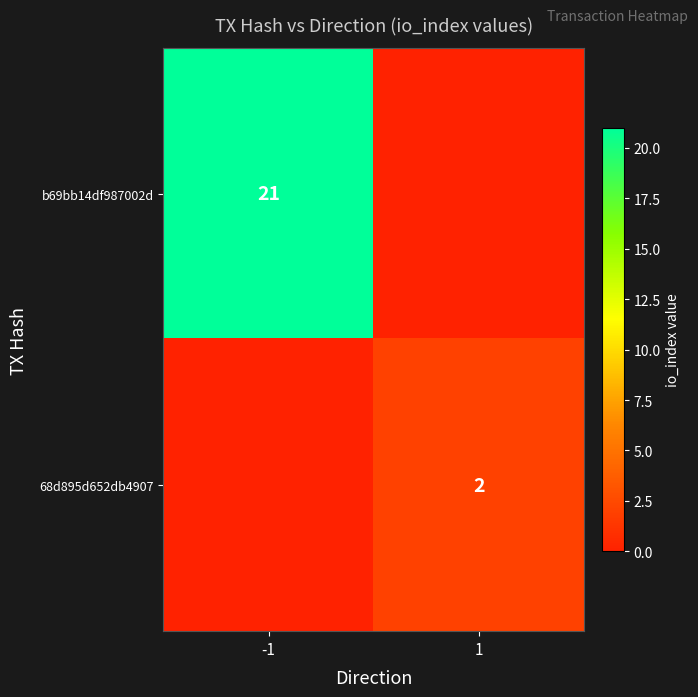

Is it true that b69bb14df987002d equals 21 at -1?

True